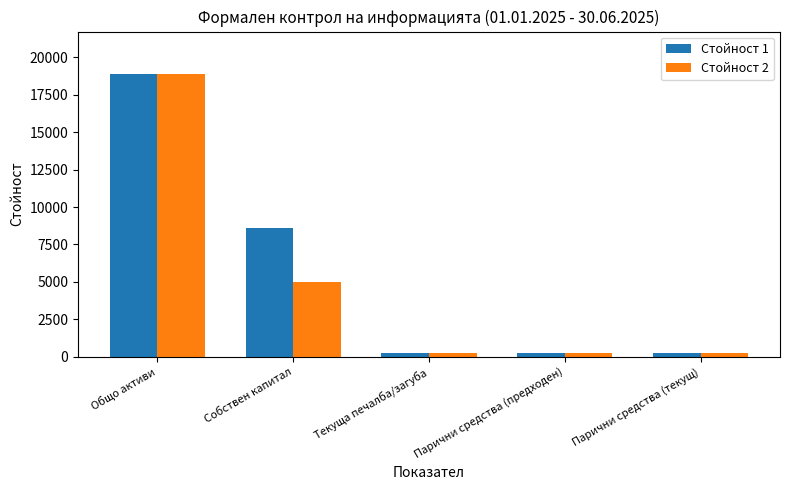

How many distinct data groups are displayed?

2